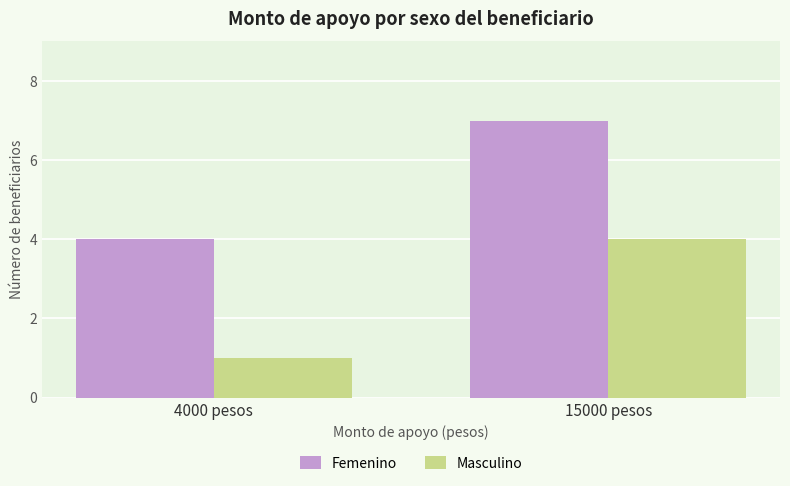

The Femenino series shows 7 at 15000 pesos. True or false?

True